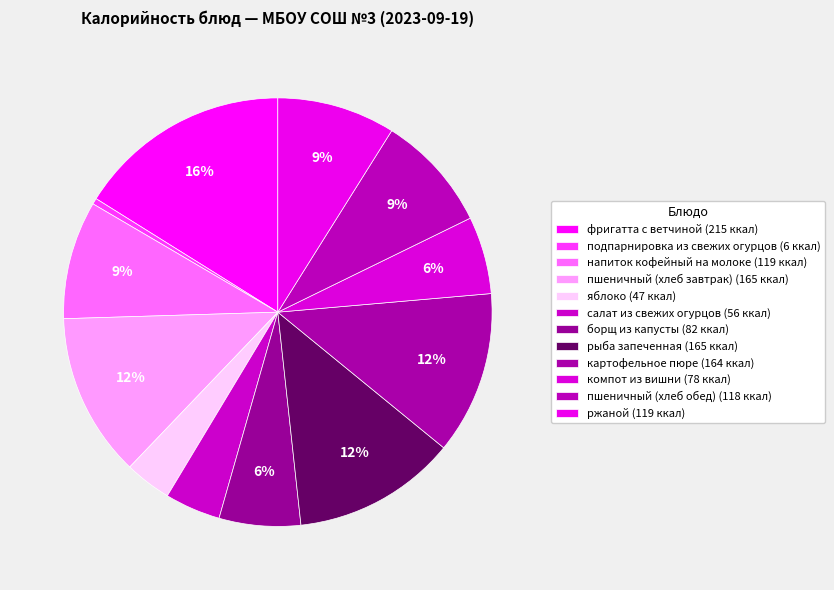

The пшеничный (хлеб обед) slice represents 9% of the pie. True or false?

True